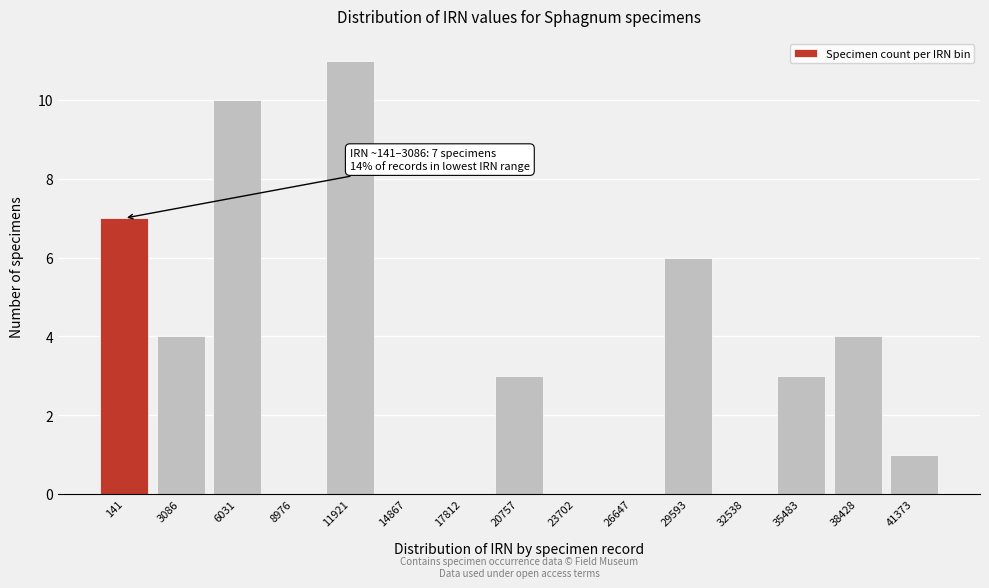

Reading left to right, transcribe all the data shown in this chart.

141=7	3086=4	6031=10	8976=0	11921=11	14867=0	17812=0	20757=3	23702=0	26647=0	29593=6	32538=0	35483=3	38428=4	41373=1